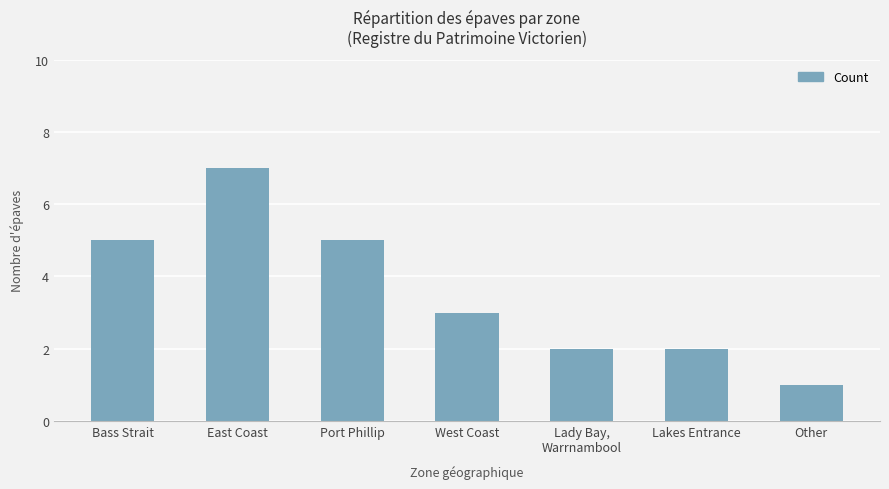

What is the difference between the maximum and minimum values?

6